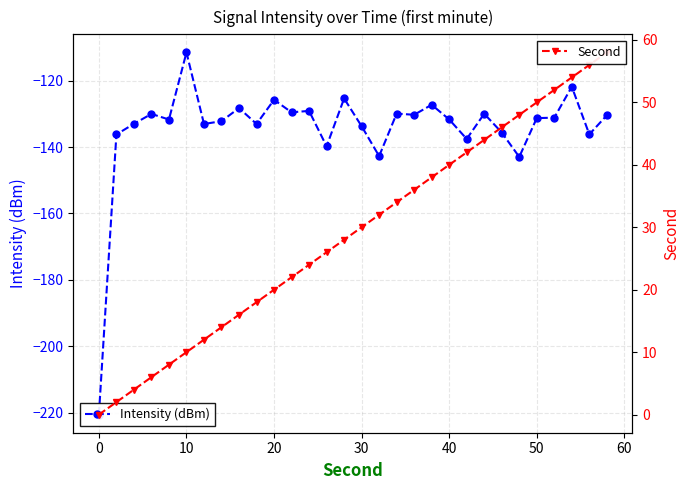

Reading right to left, extract all data points from this chart.

Intensity (dBm): -130.4	-136.2	-121.8	-131.2	-131.3	-143.0	-135.6	-130.0	-137.6	-131.7	-127.3	-130.3	-129.9	-142.7	-133.7	-125.4	-139.8	-129.1	-129.5	-125.8	-133.1	-128.3	-132.2	-133.1	-111.5	-131.7	-130.0	-133.0	-136.2	-220.6
Second: 58.0	56.0	54.0	52.0	50.0	48.0	46.0	44.0	42.0	40.0	38.0	36.0	34.0	32.0	30.0	28.0	26.0	24.0	22.0	20.0	18.0	16.0	14.0	12.0	10.0	8.0	6.0	4.0	2.0	0.0